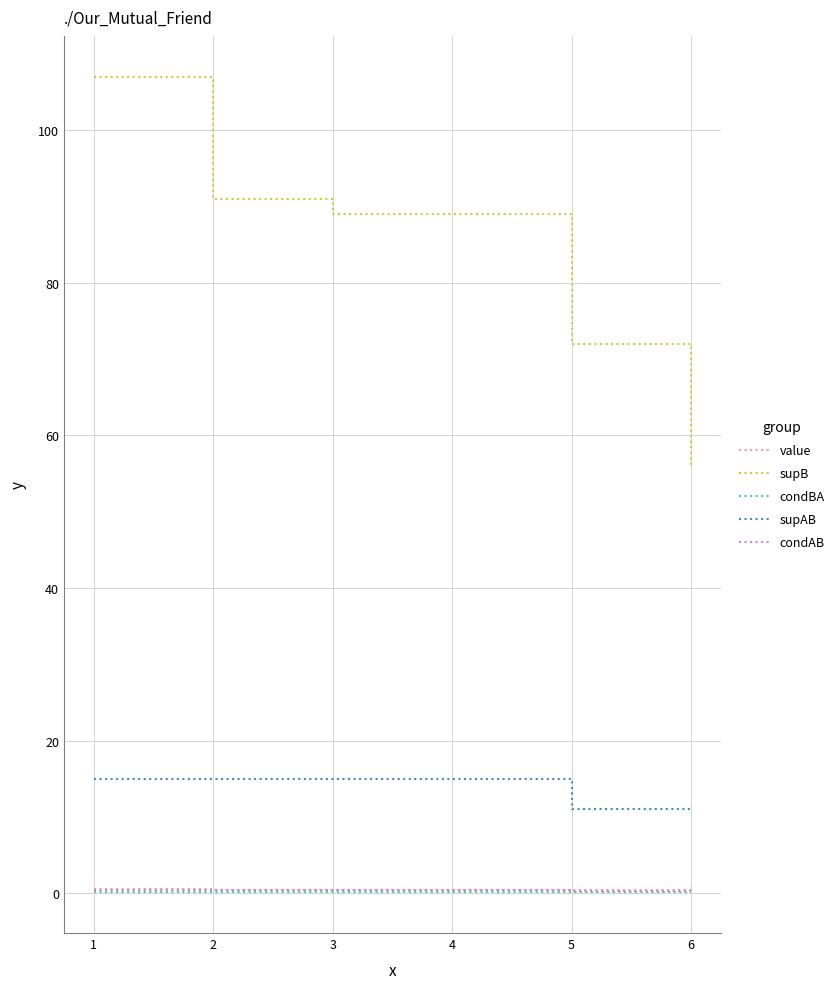

Is it true that supAB equals 11.0 at 6?

True